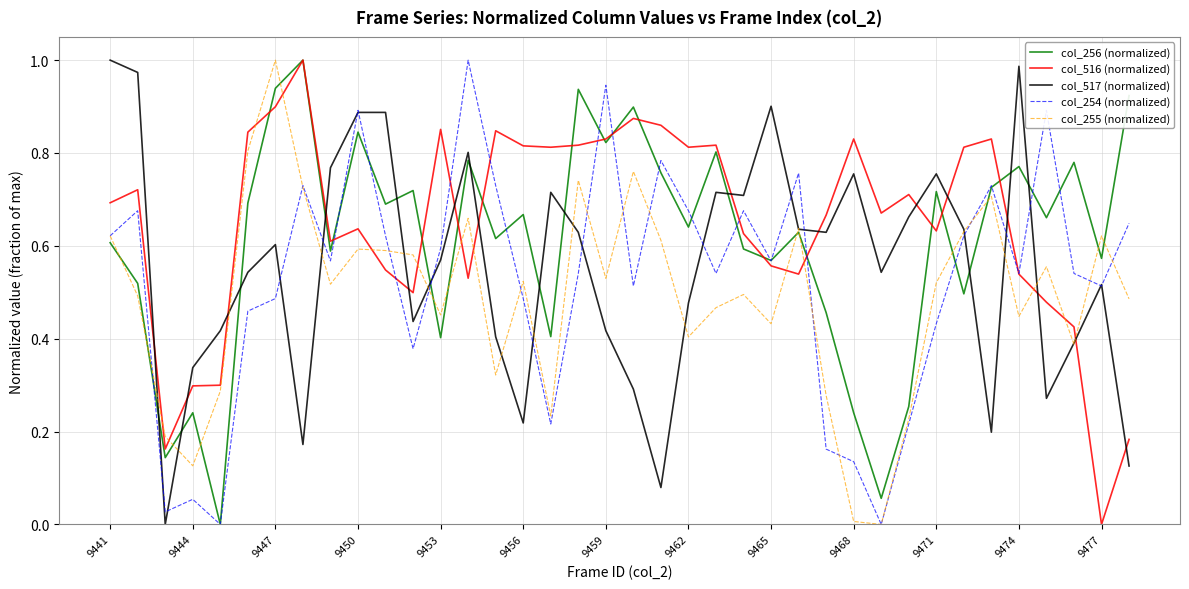

How many lines are shown in the chart?

5